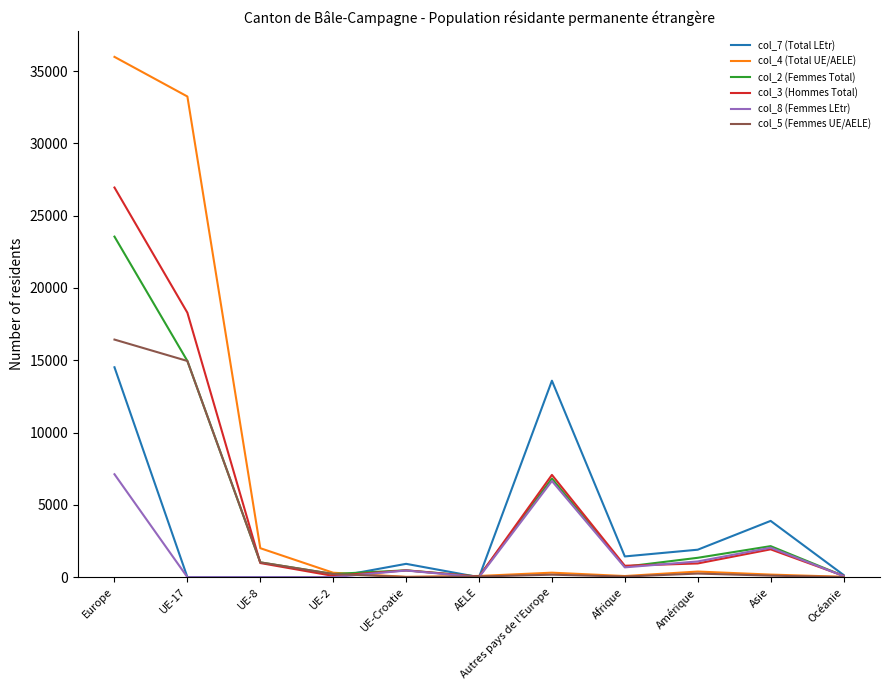

What is the difference between the col_8 (Femmes LEtr) values at Autres pays de l'Europe and Europe?

468